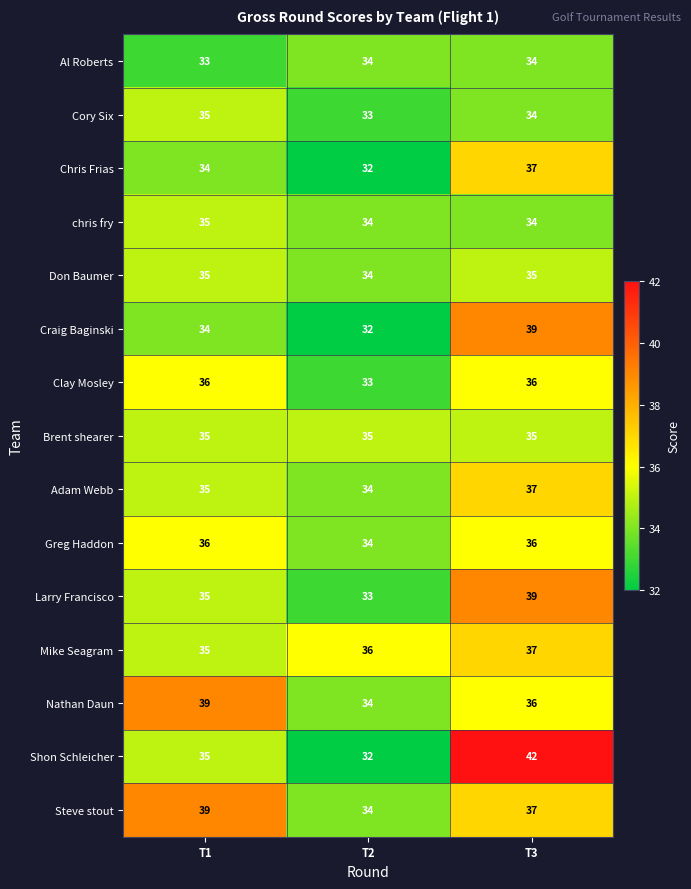

What is the minimum value shown in the chart?

32